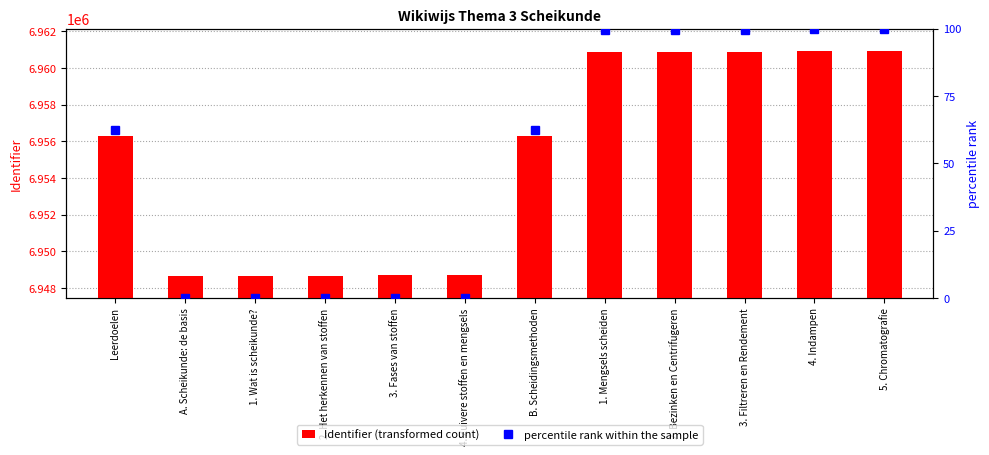

The value of percentile rank within the sample at A. Scheikunde: de basis is 0.0. True or false?

True